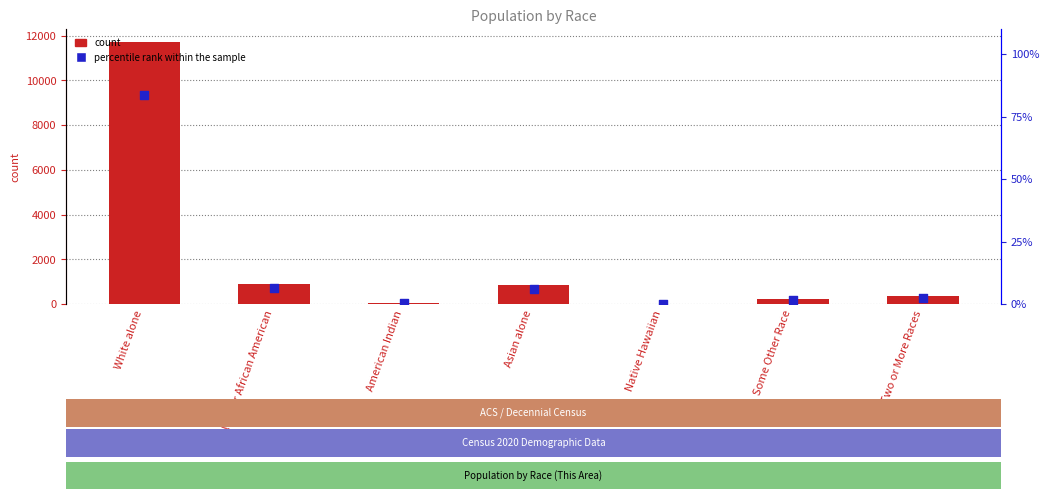

What are all the series names shown in the legend?

count, percentile rank within the sample